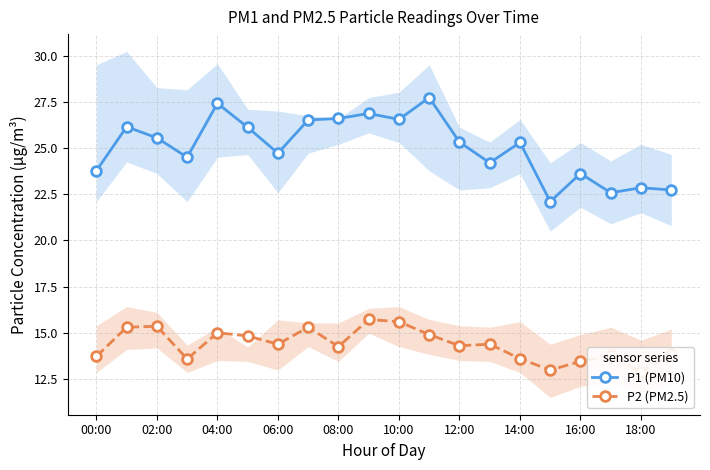

Is it true that P1 (PM10) equals 39.5 at 14:00?

False